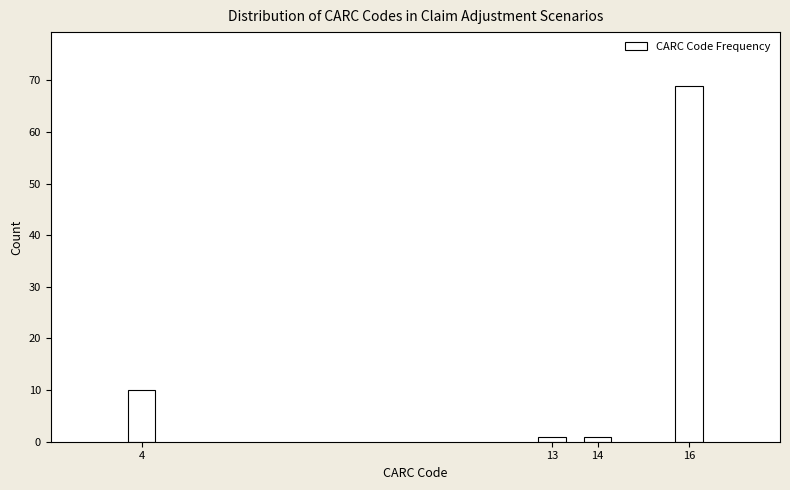

Reading left to right, extract all data points from this chart.

4=10	13=1	14=1	16=69